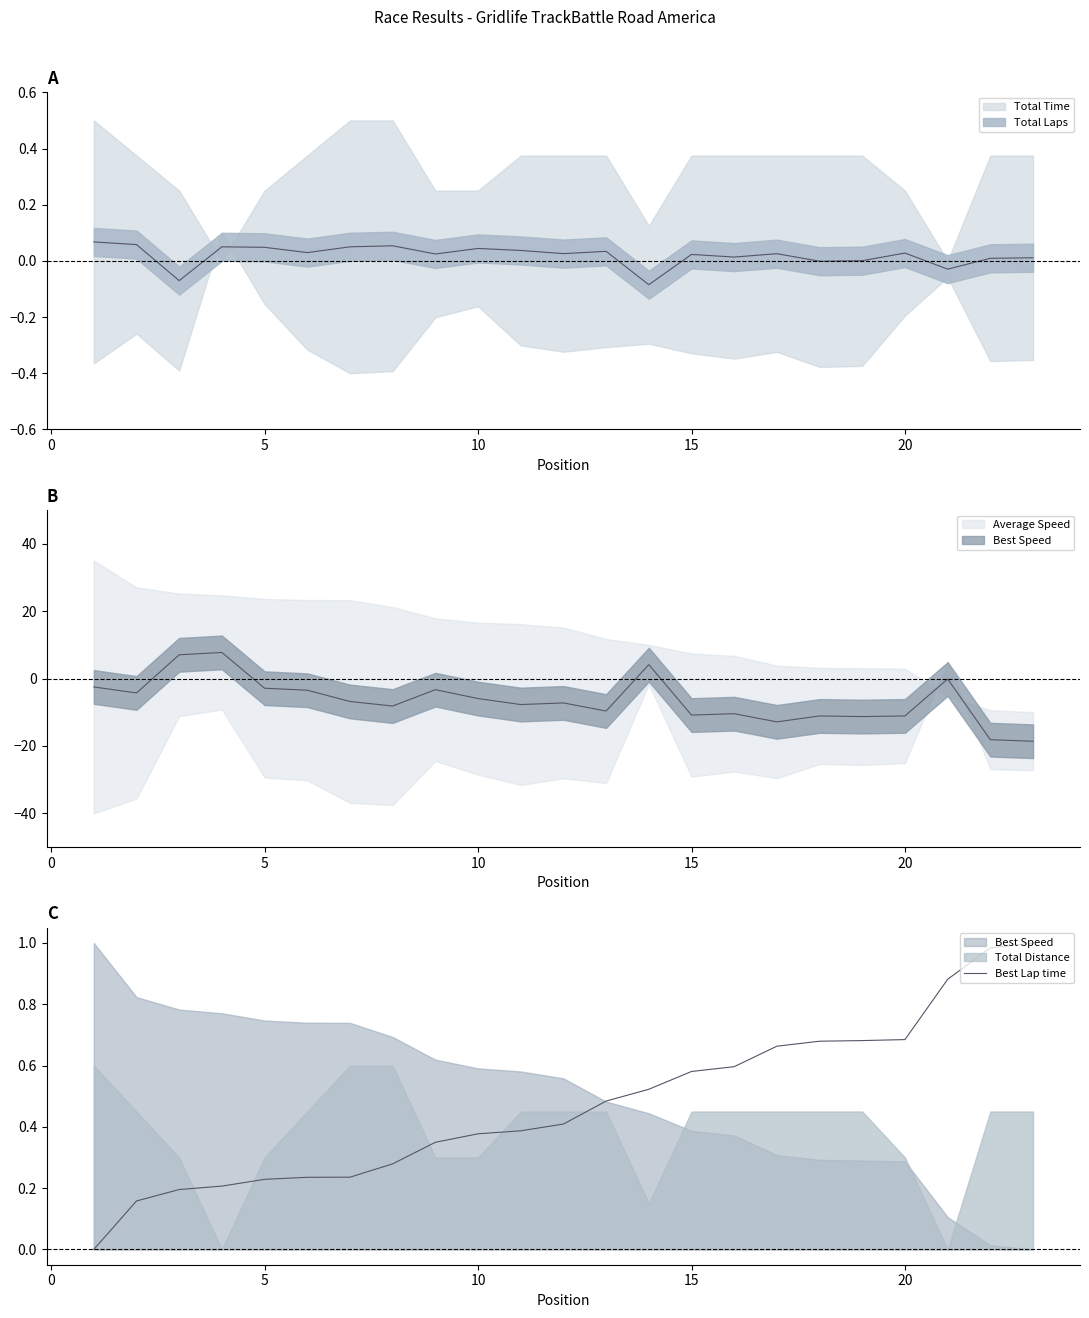

How many lines are shown in the chart?

1